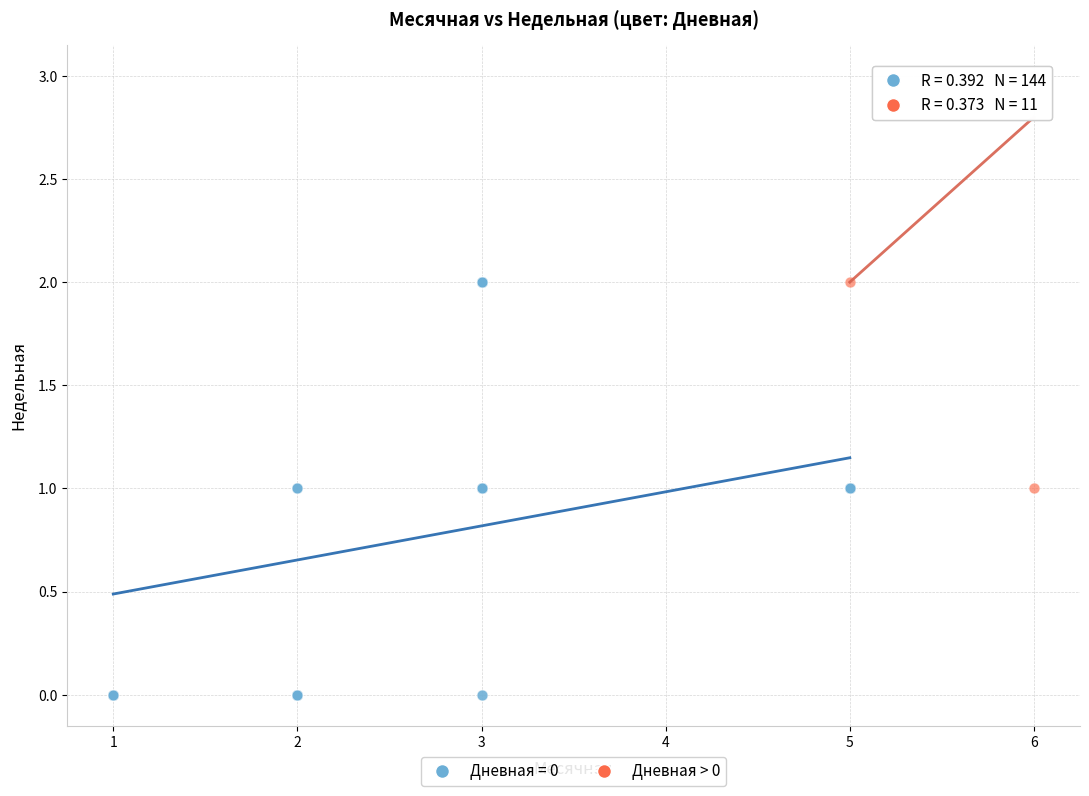

Which series reaches the minimum Y coordinate?

Дневная = 0